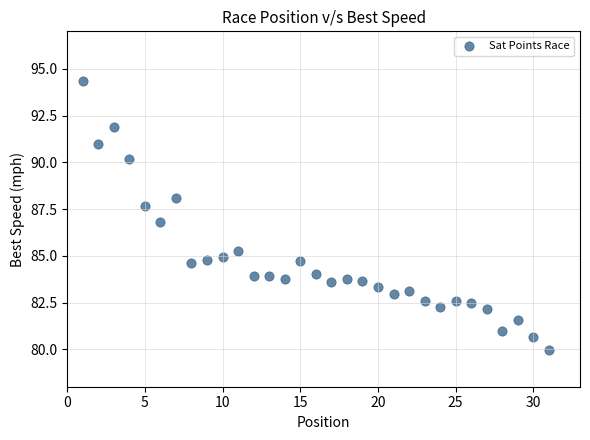

What Y value in the scatter plot is closest to 87?

86.8